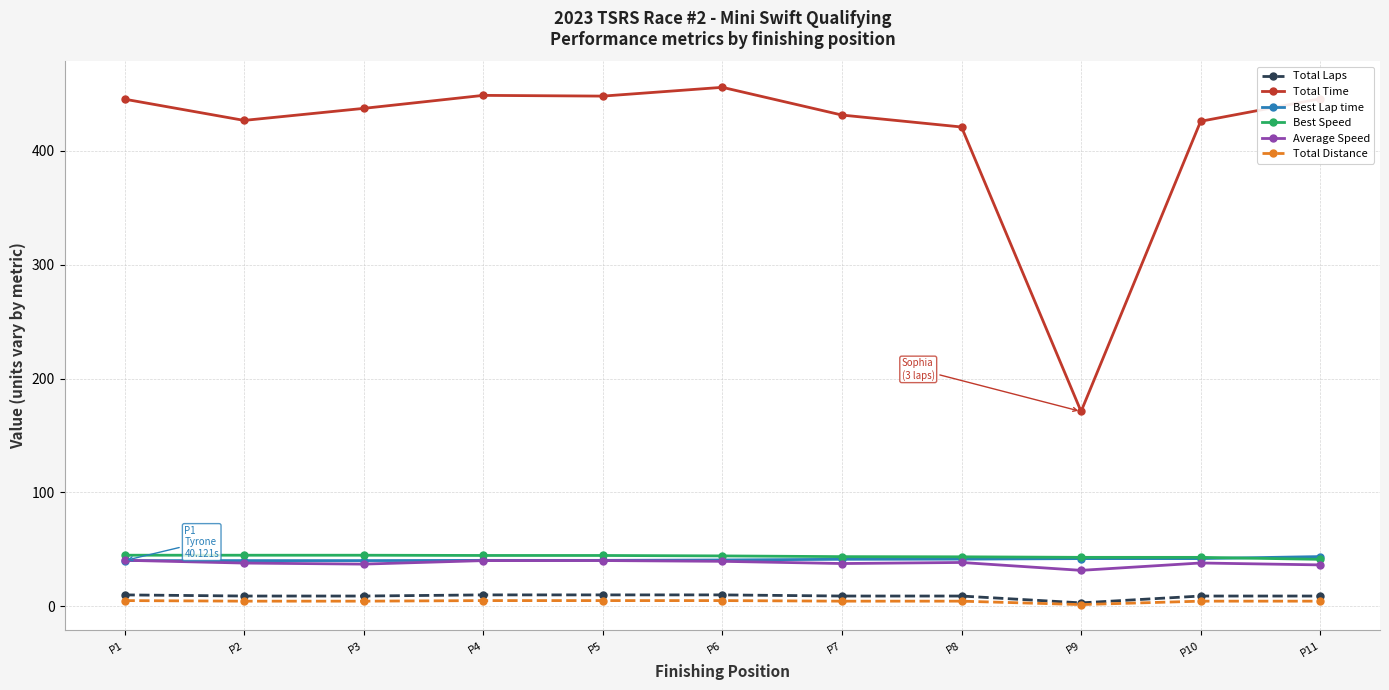

True or false: Total Time and Average Speed intersect in this chart.

False